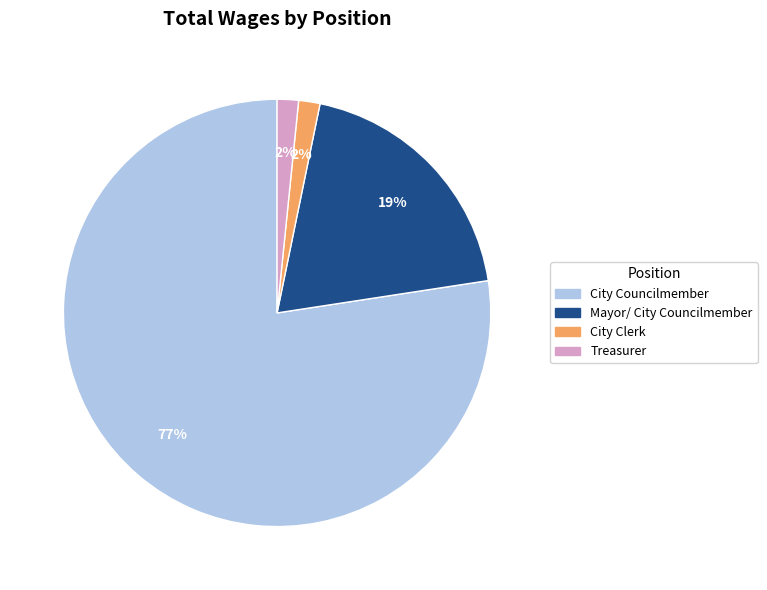

To the nearest percent, what is the difference between the Mayor/ City Councilmember and City Councilmember slice percentages?

58%